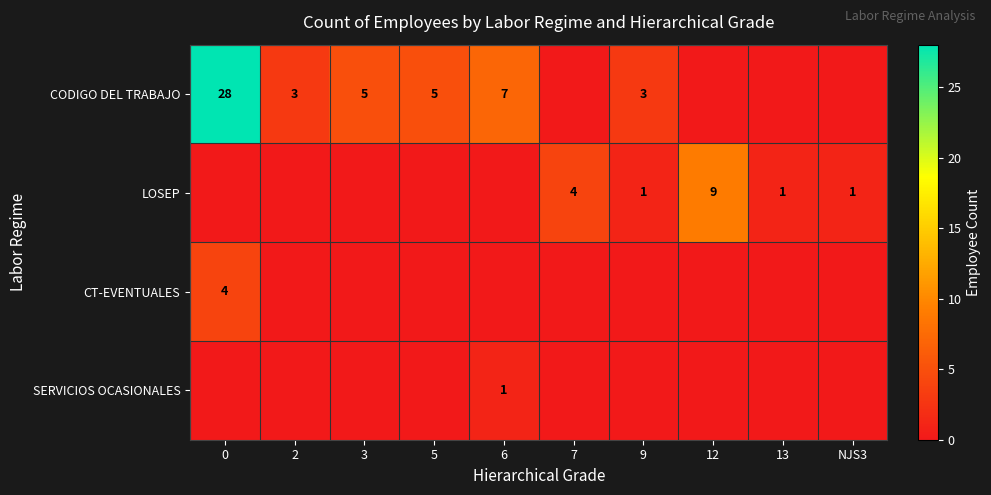

True or false: LOSEP has a value of 6 at 12.

False